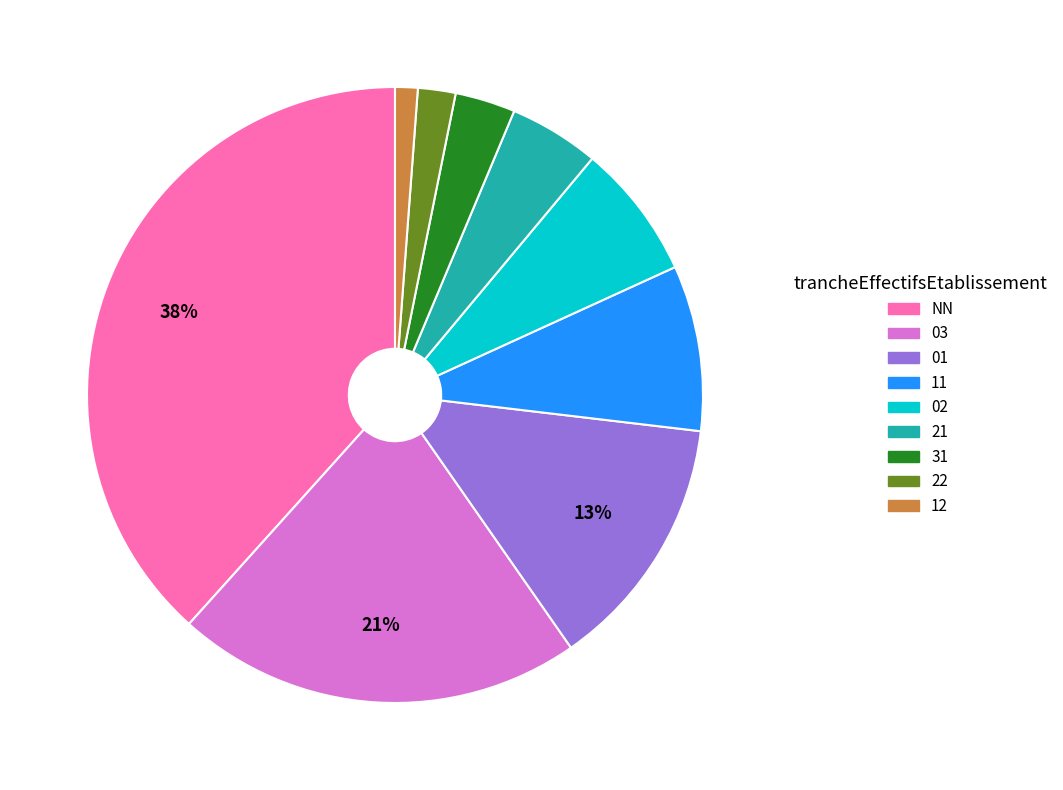

Combined, do 21 and 01 account for over 50%?

No